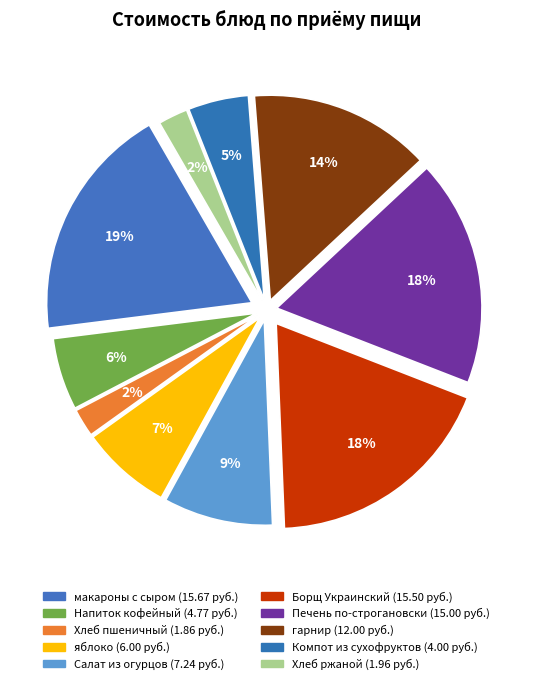

Is the sum of гарнир and Напиток кофейный с молоком greater than half?

No